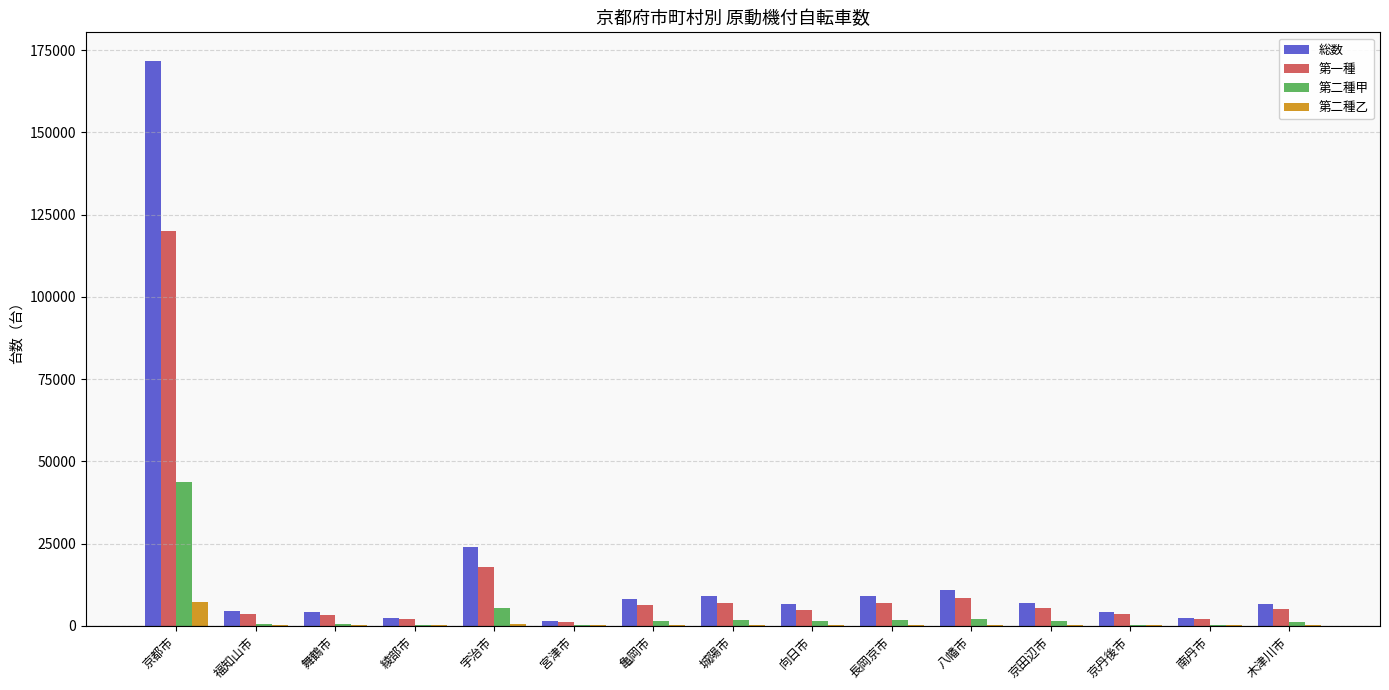

Is it true that 第二種乙 equals 243 at 八幡市?

True